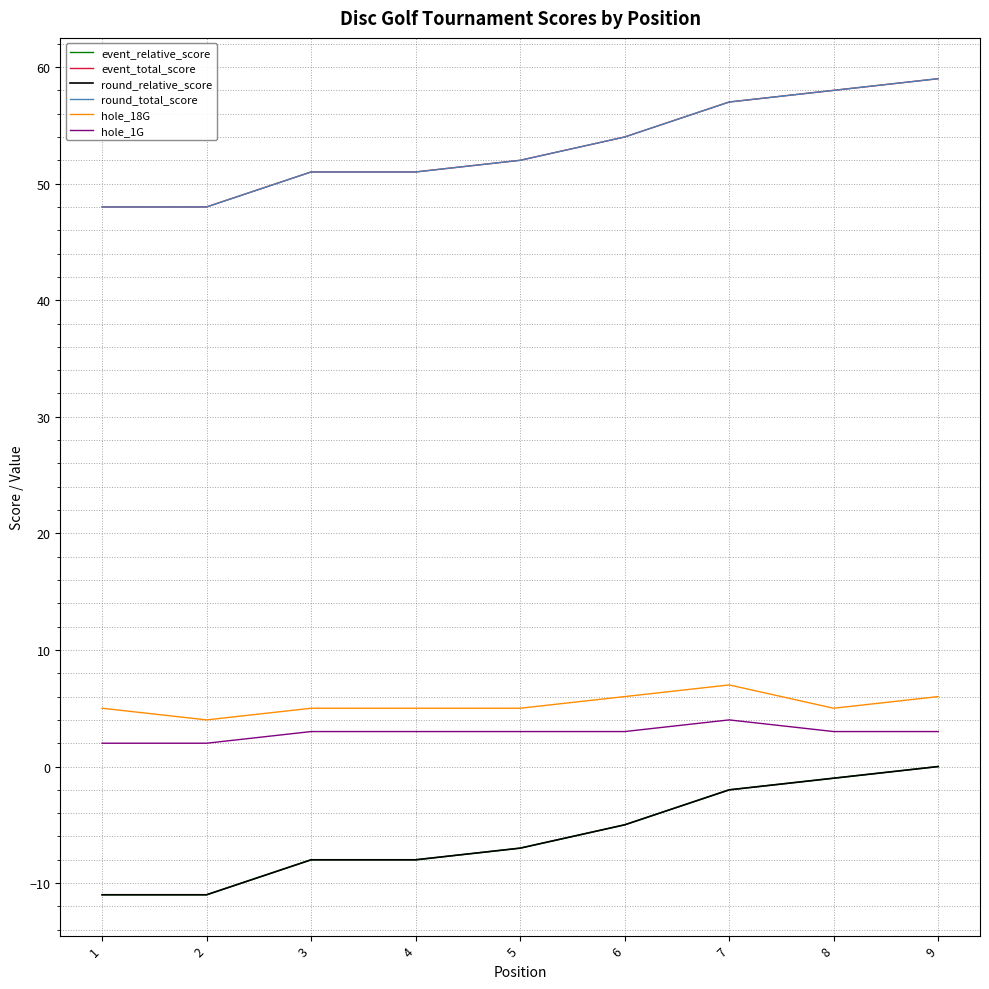

What is the spread (max minus min) of values at 6?

59